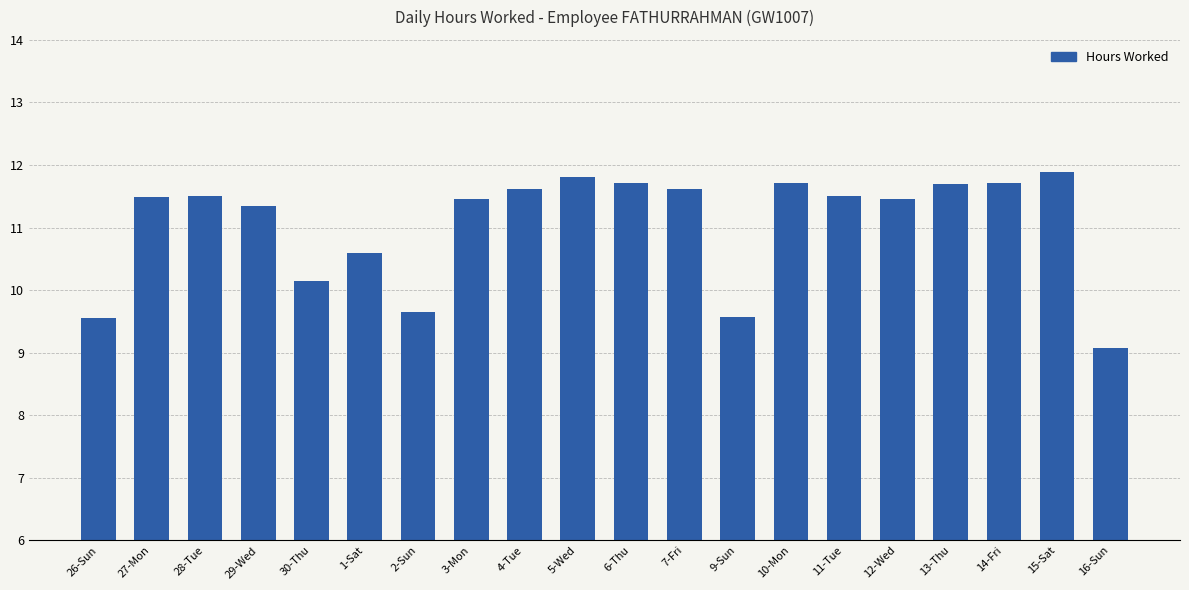

At which label is the value closest to 10?

30-Thu